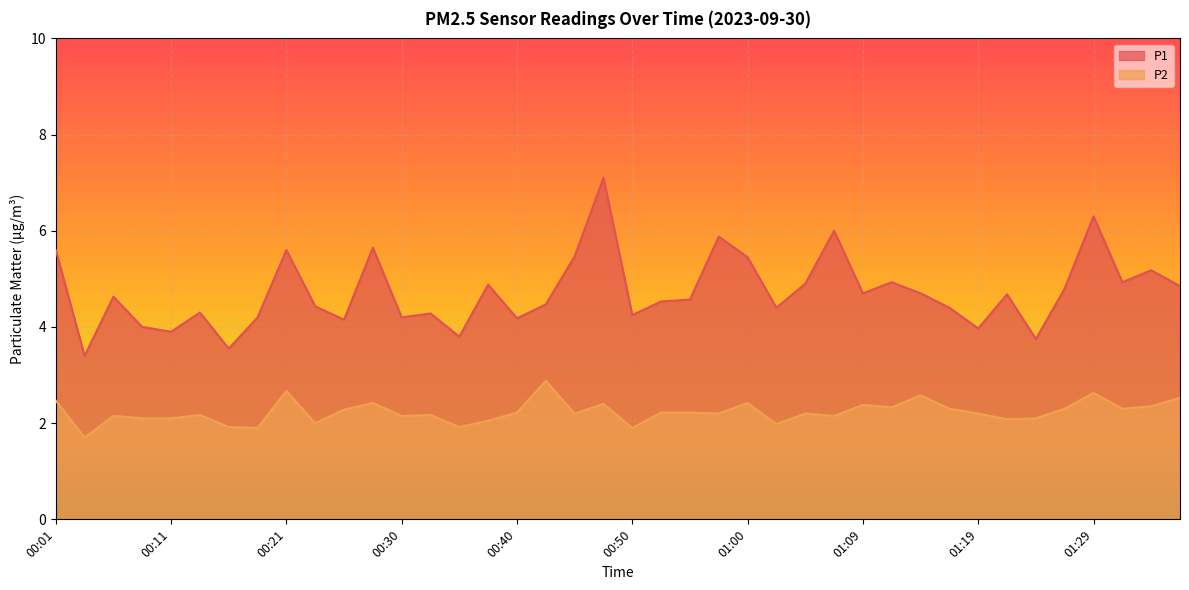

True or false: P2 and P1 cross at least once.

False